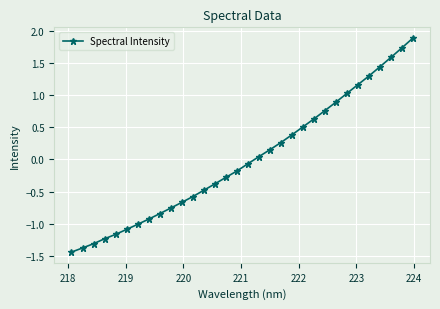

What is the maximum value shown in the chart?

1.9